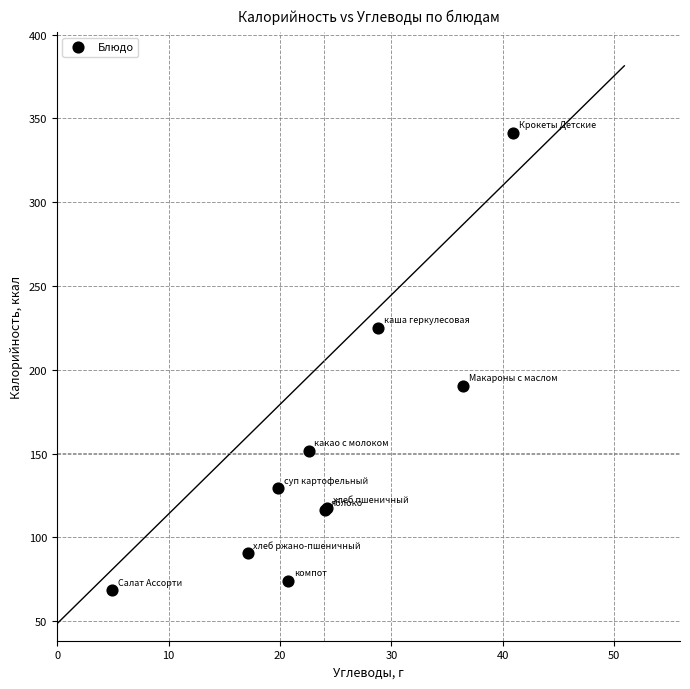

What Y value in the scatter plot is closest to 204?

190.3